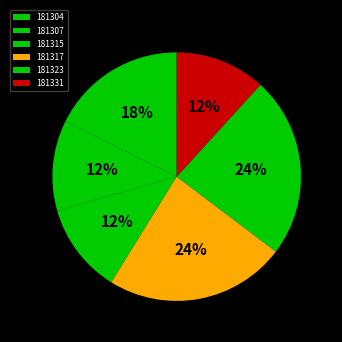

To the nearest percent, what percentage of the pie is 181323?

24%